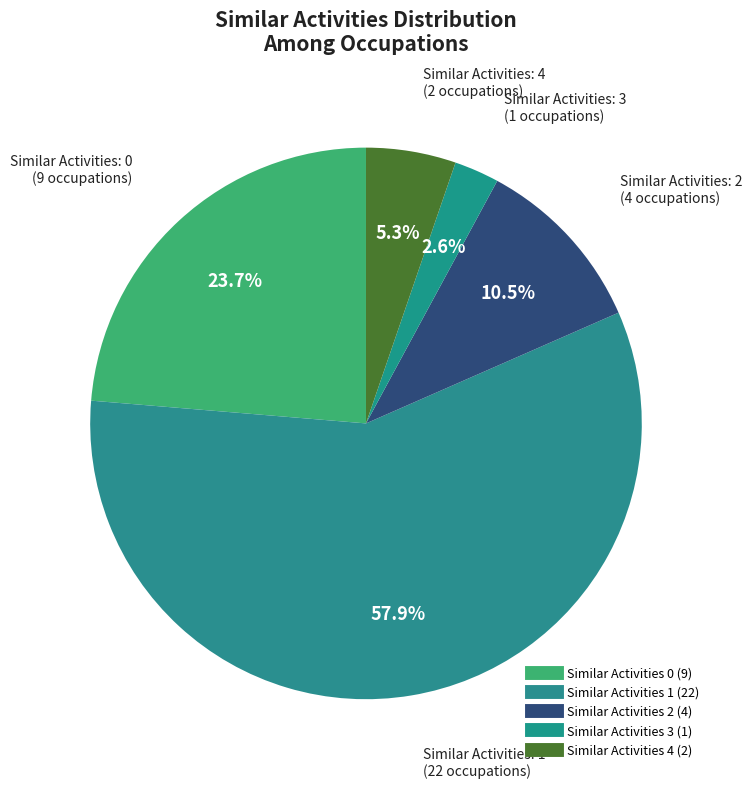

How many segments does this pie chart have?

5